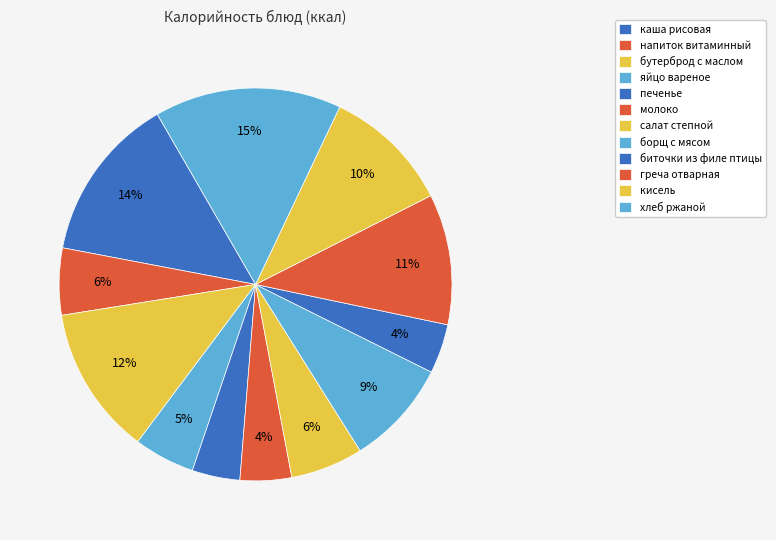

What is the change in value from каша рисовая to борщ с мясом?

-82.5